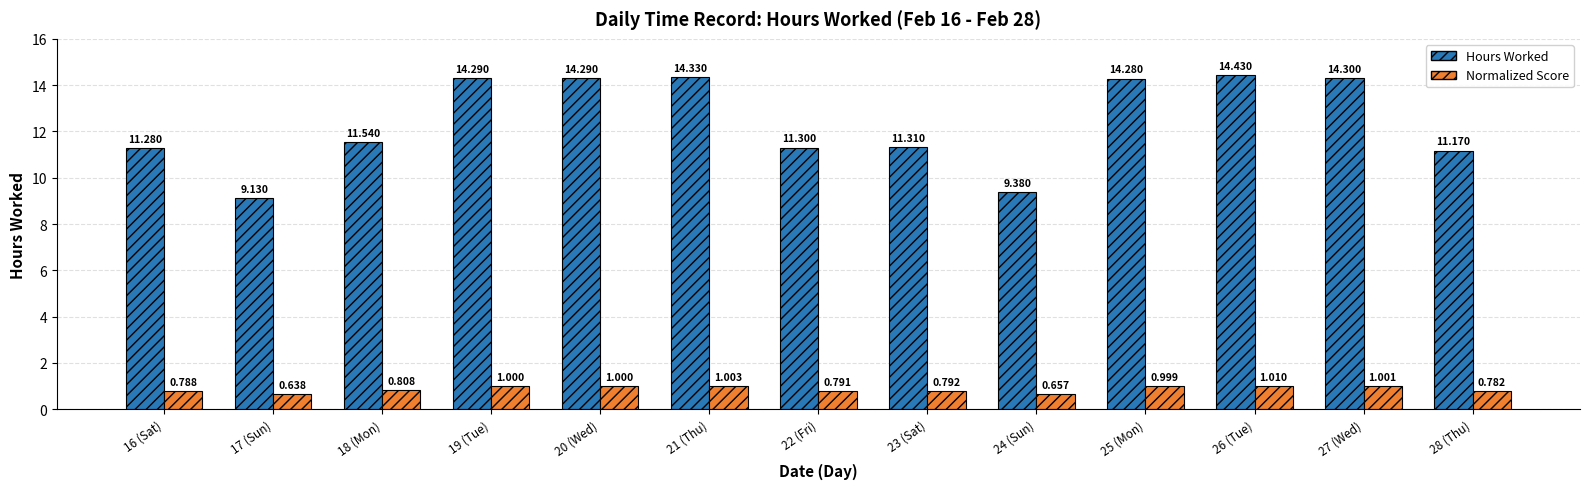

Which series has the largest range (max minus min)?

Hours Worked